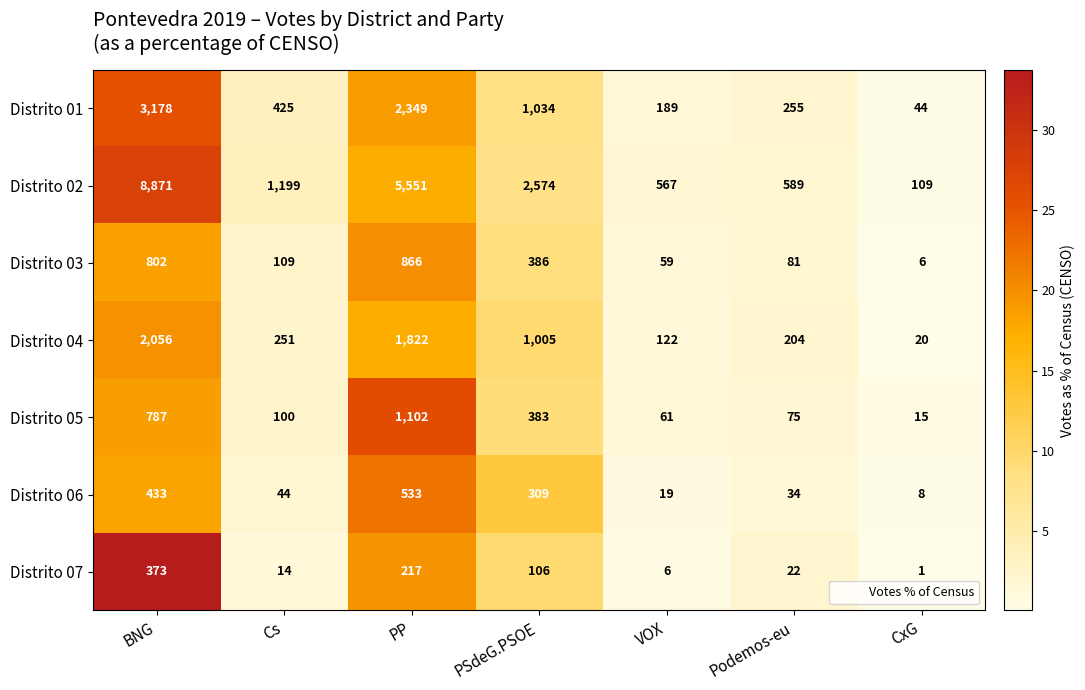

What is the total value across all series at CxG?

203